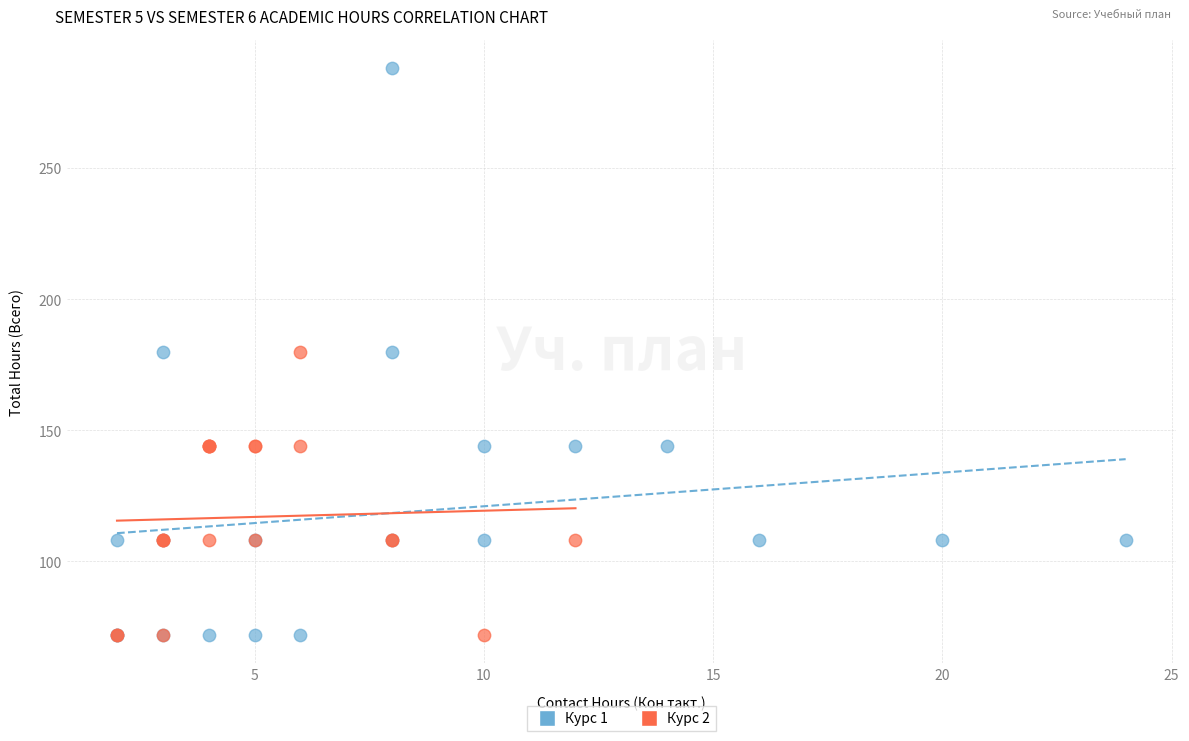

Which series has the widest spread of Y values?

Курс 1